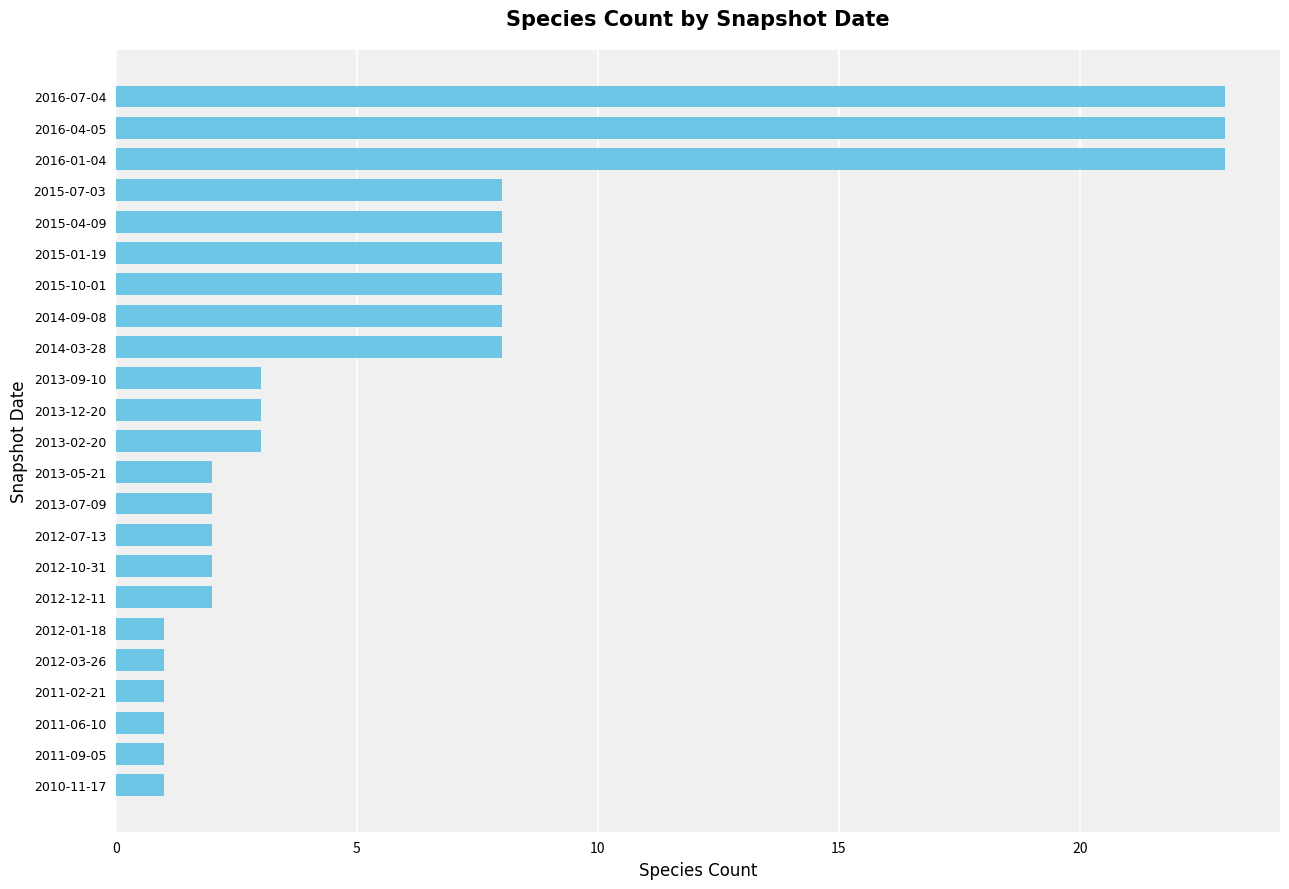

What is the maximum value shown in the chart?

23